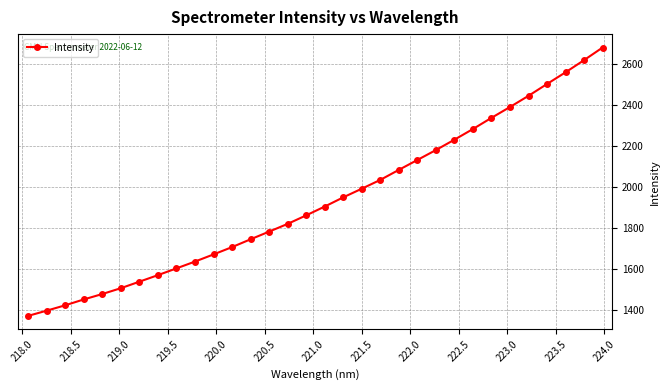

What is the minimum value shown in the chart?

1372.9